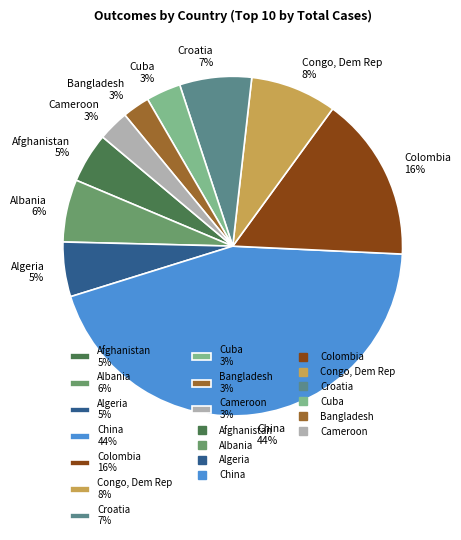

To the nearest percent, what portion does Colombia represent?

16%